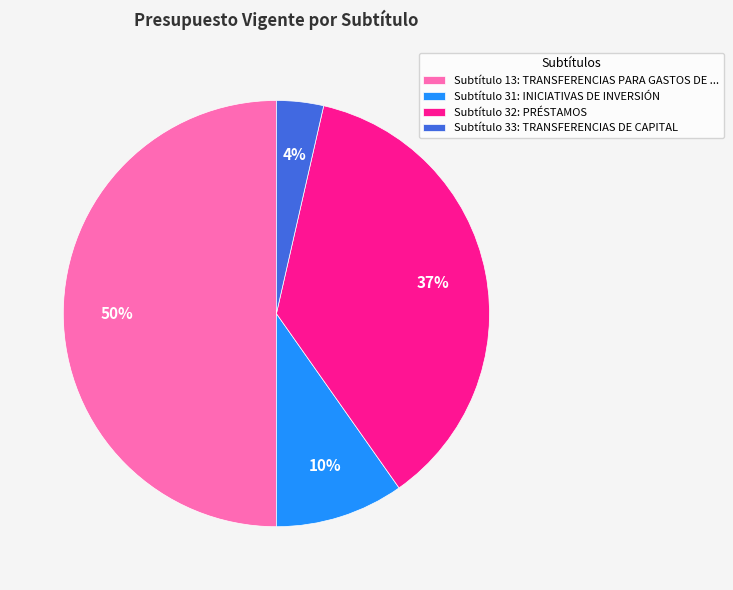

To the nearest percent, what is the difference between the largest and smallest slice percentages?

46%